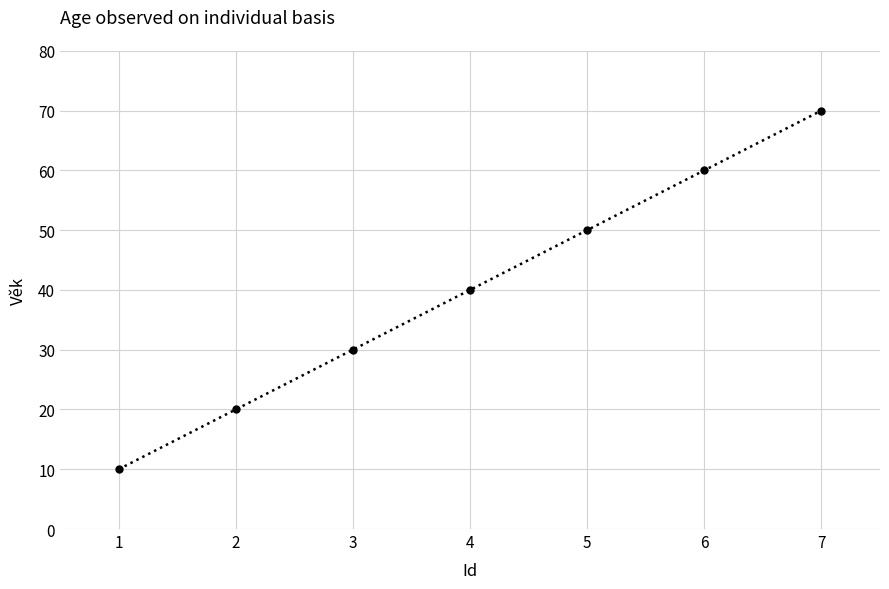

How many values are between 20 and 60?

5